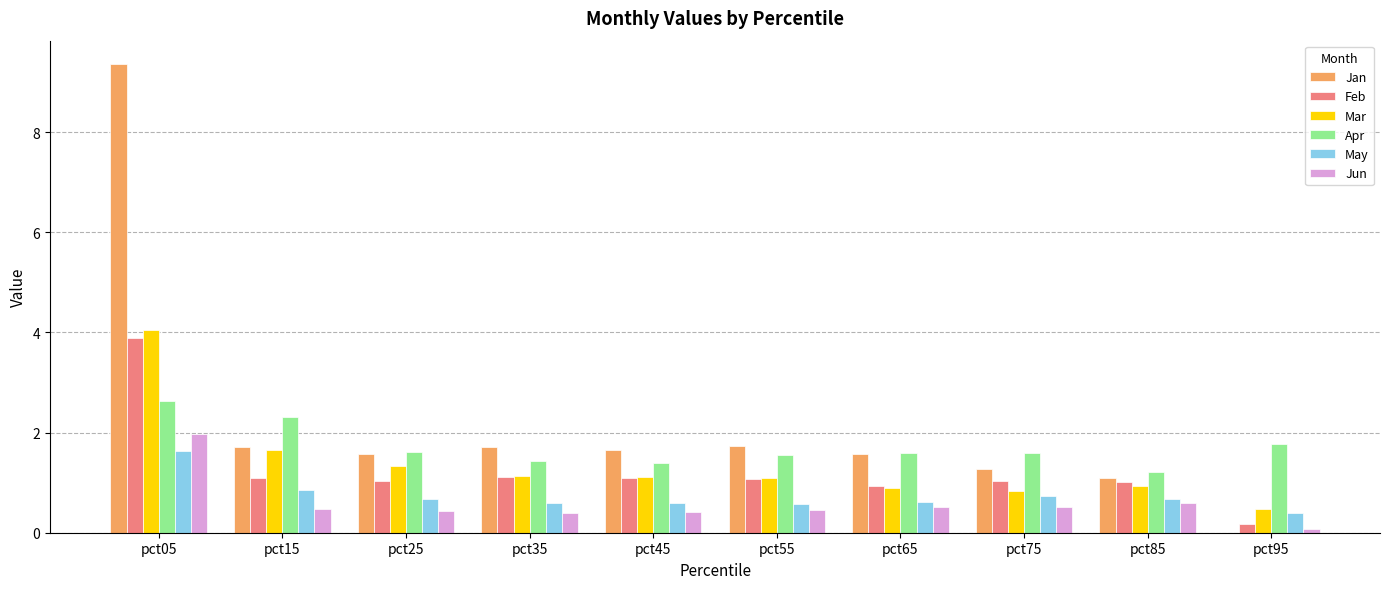

What is the total value across all series at pct65?

6.1